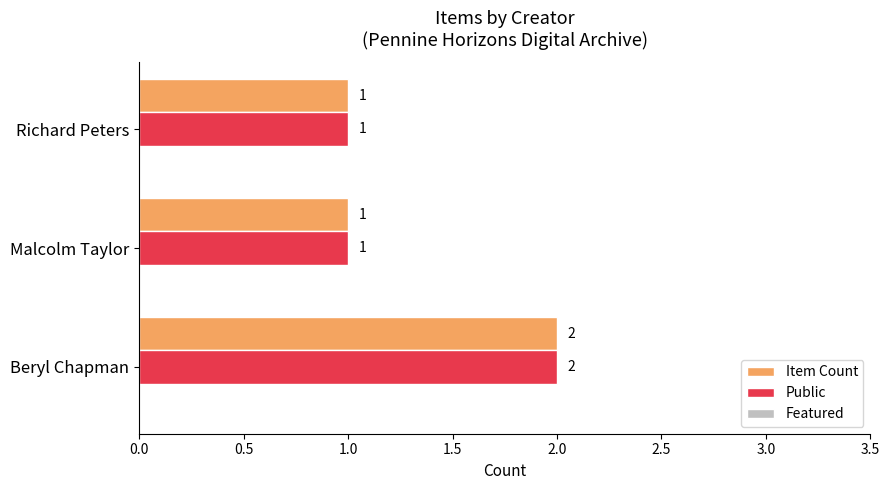

What is the sum of all Item Count values?

4